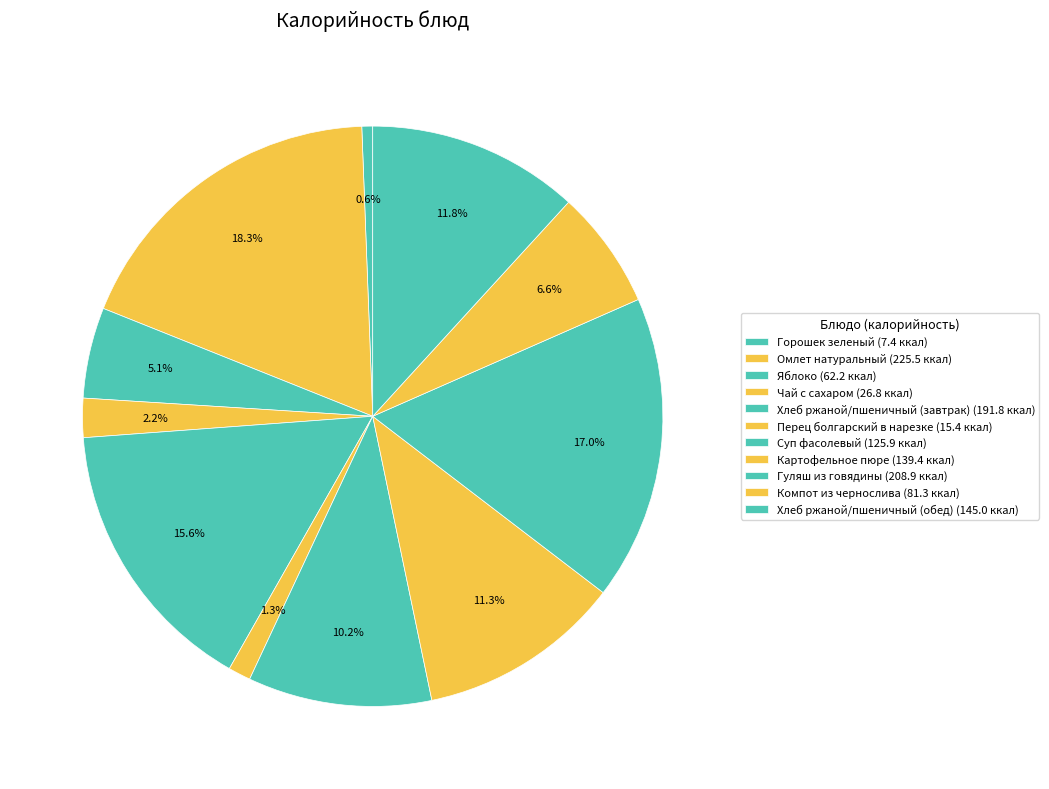

How many segments does this pie chart have?

11